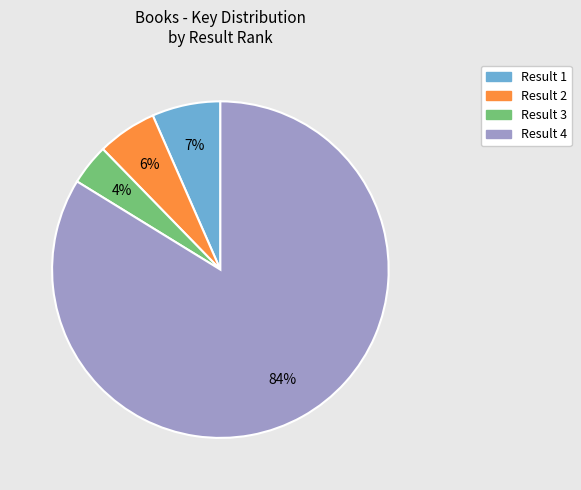

Is there any slice that represents more than half of the pie?

Yes